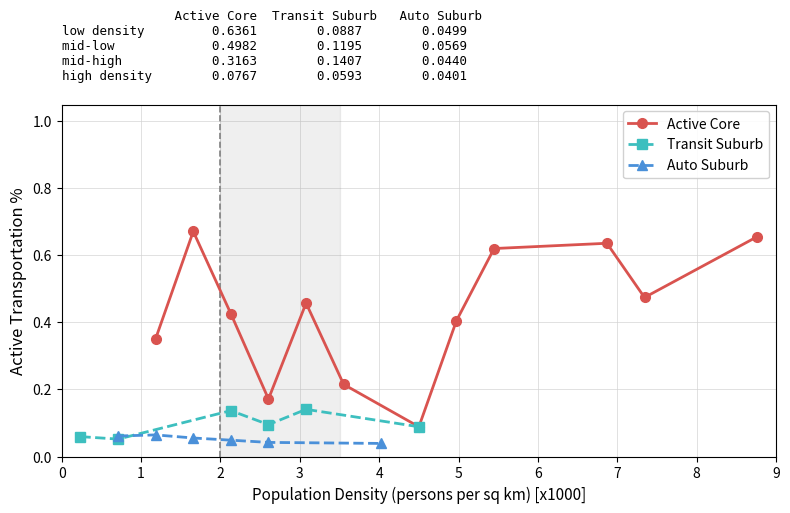

How many interior local valleys does the Active Core series have?

3